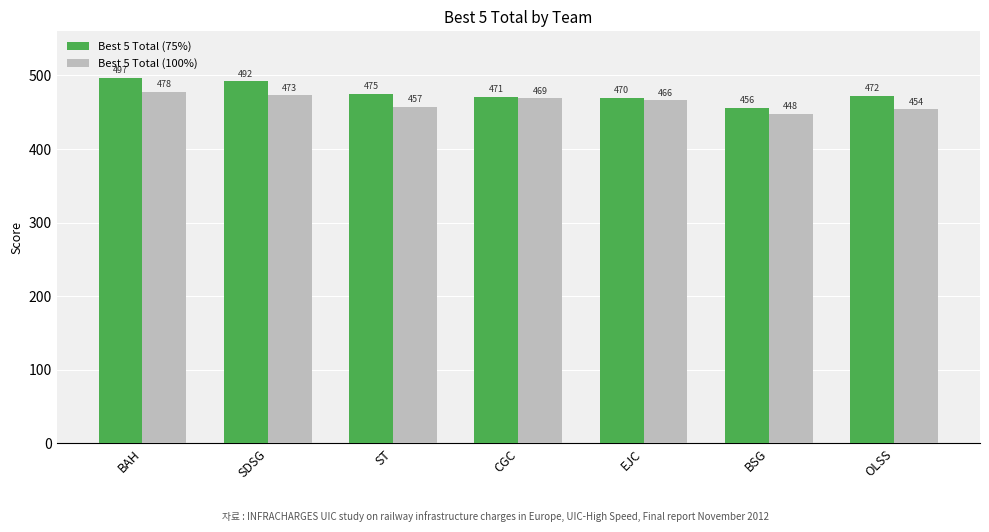

Which series has the largest total across all categories?

Best 5 Total (75%)